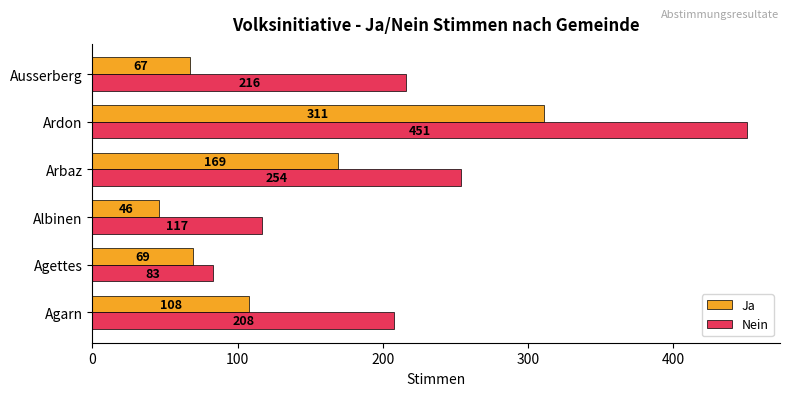

The Nein series shows 38 at Albinen. True or false?

False